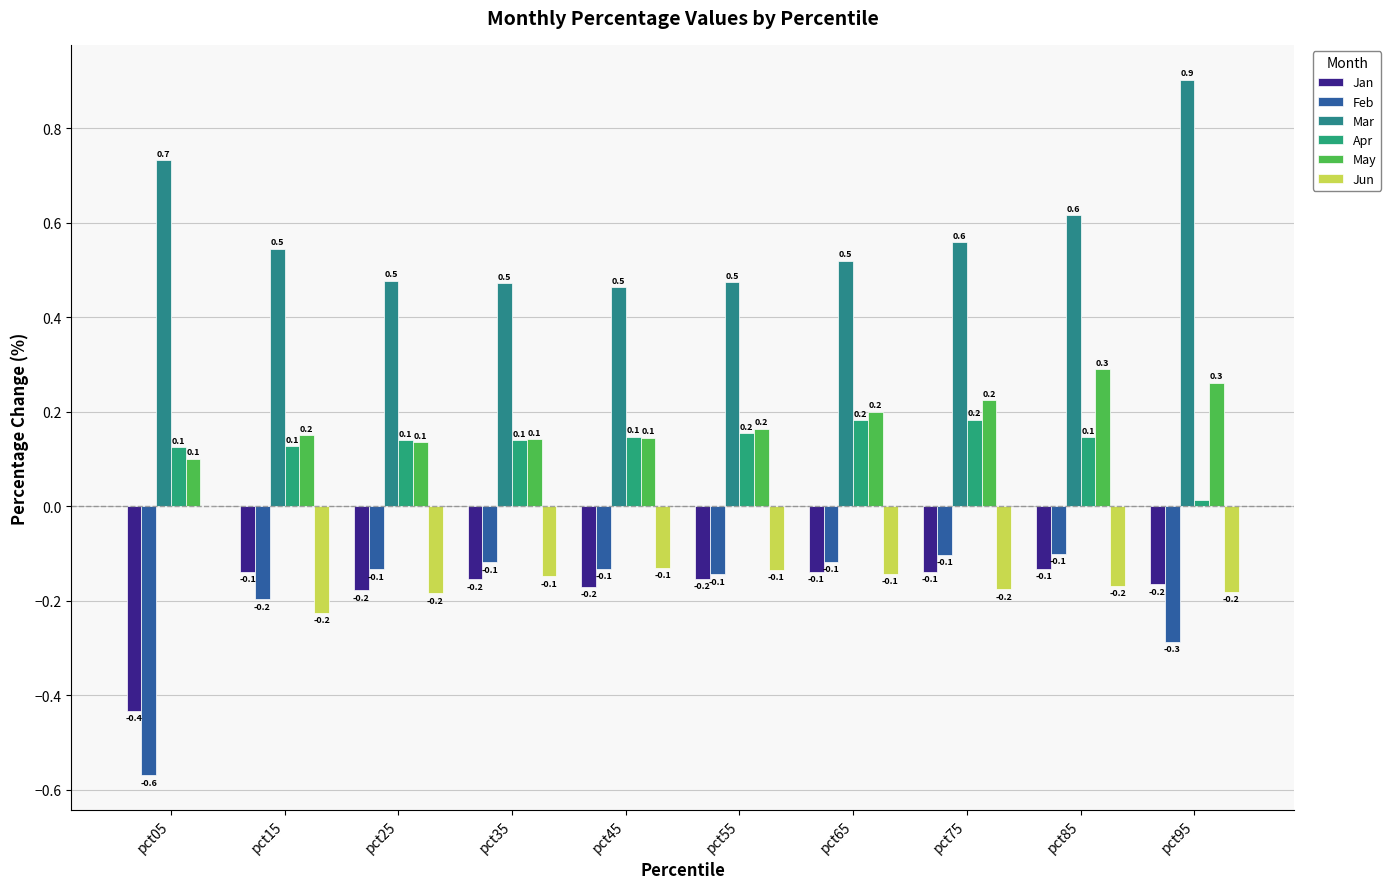

Is it true that Apr equals 0.2 at pct85?

False